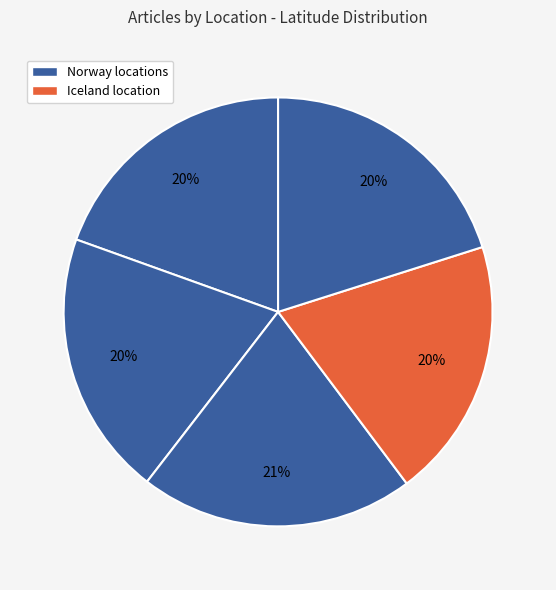

How many segments does this pie chart have?

5